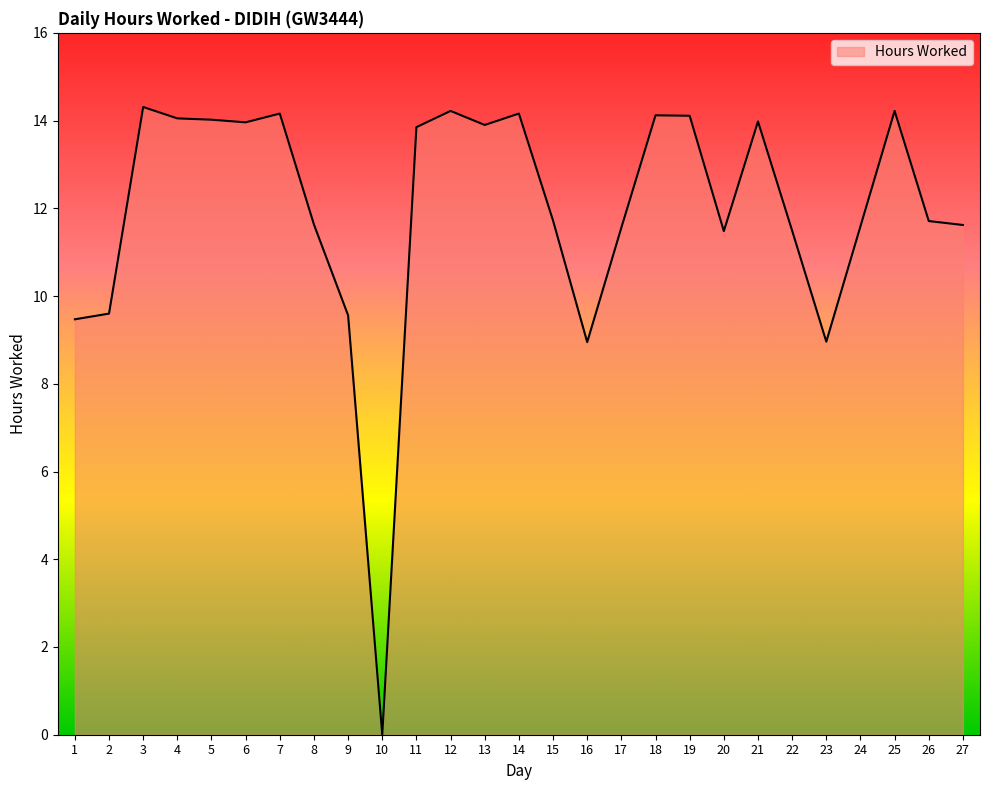

What is the sum of all values?

322.4